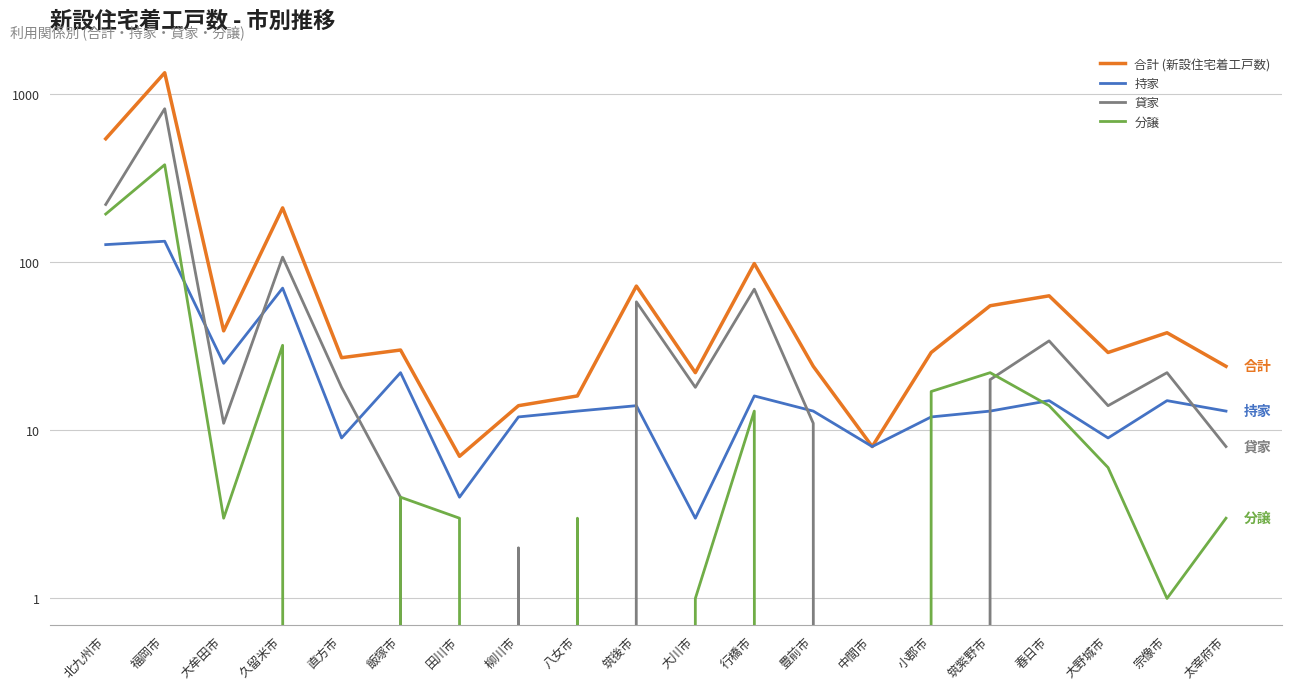

Reading left to right, extract all data points from this chart.

合計 (新設住宅着工戸数): 541	1336	39	210	27	30	7	14	16	72	22	98	24	8	29	55	63	29	38	24
持家: 127	133	25	70	9	22	4	12	13	14	3	16	13	8	12	13	15	9	15	13
貸家: 220	816	11	107	18	4	0	2	0	58	18	69	11	0	0	20	34	14	22	8
分譲: 193	379	3	32	0	4	3	0	3	0	1	13	0	0	17	22	14	6	1	3